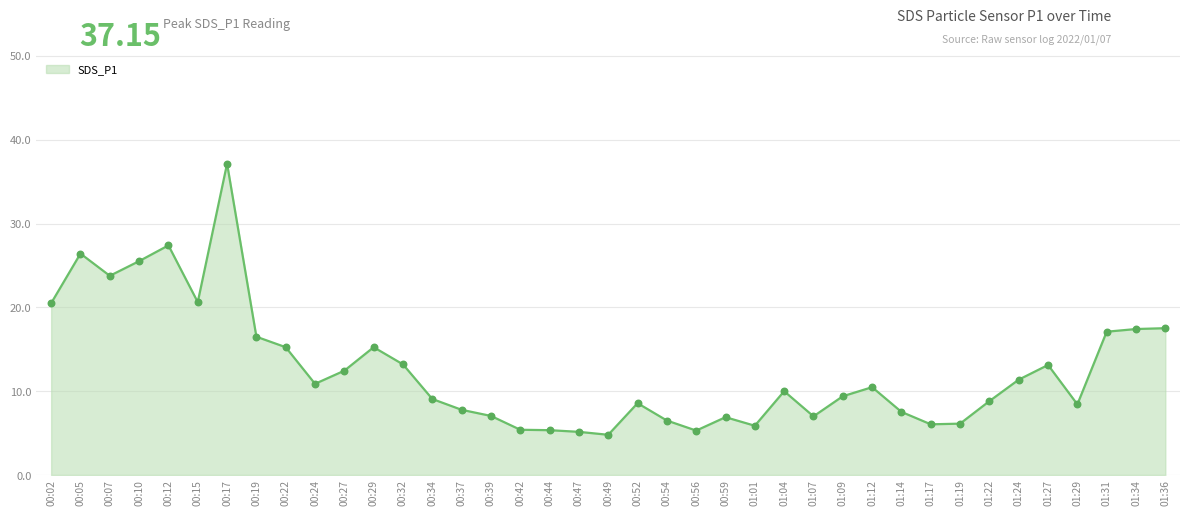

What is the change in value from 01:04 to 01:07?

-3.0